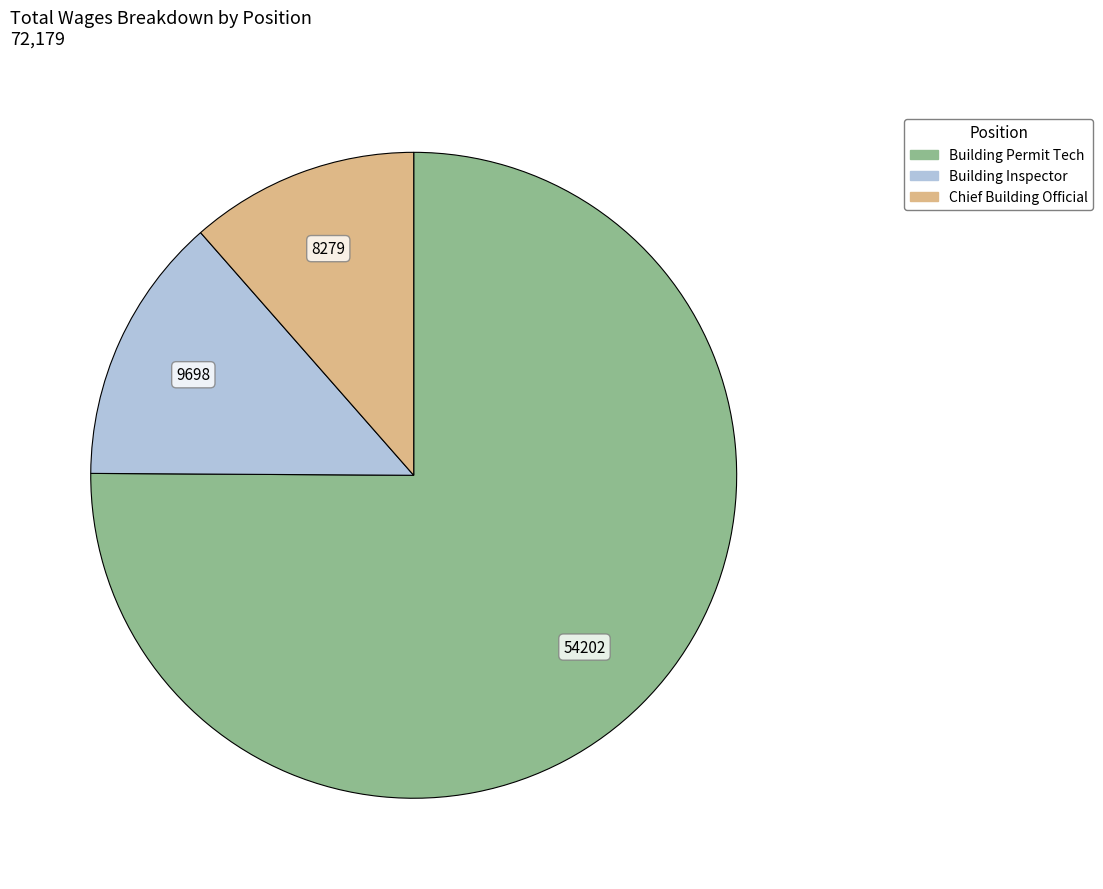

Is there a majority slice in this chart?

Yes